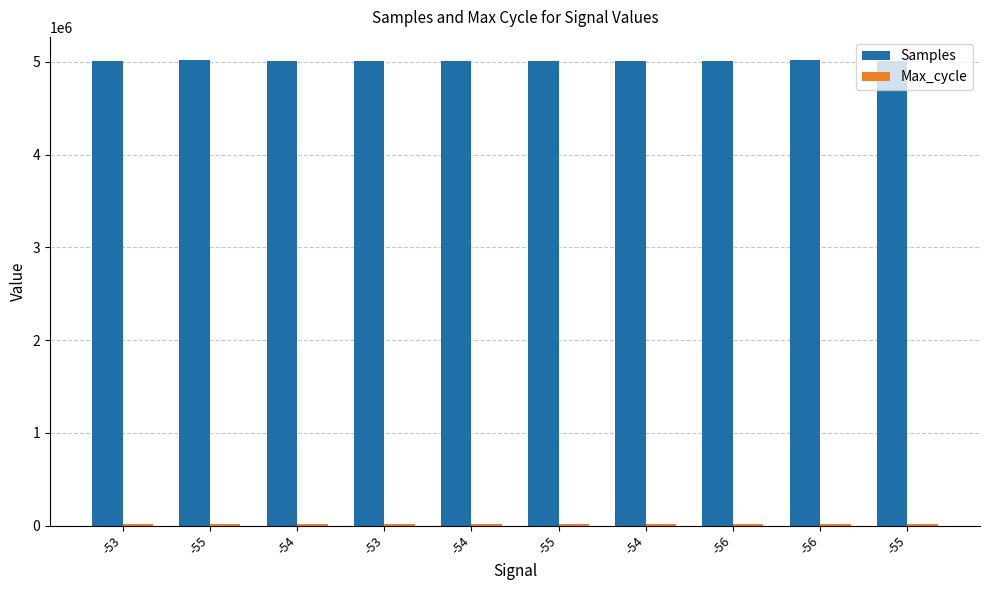

At how many categories does at least one series exceed 3888412?

10